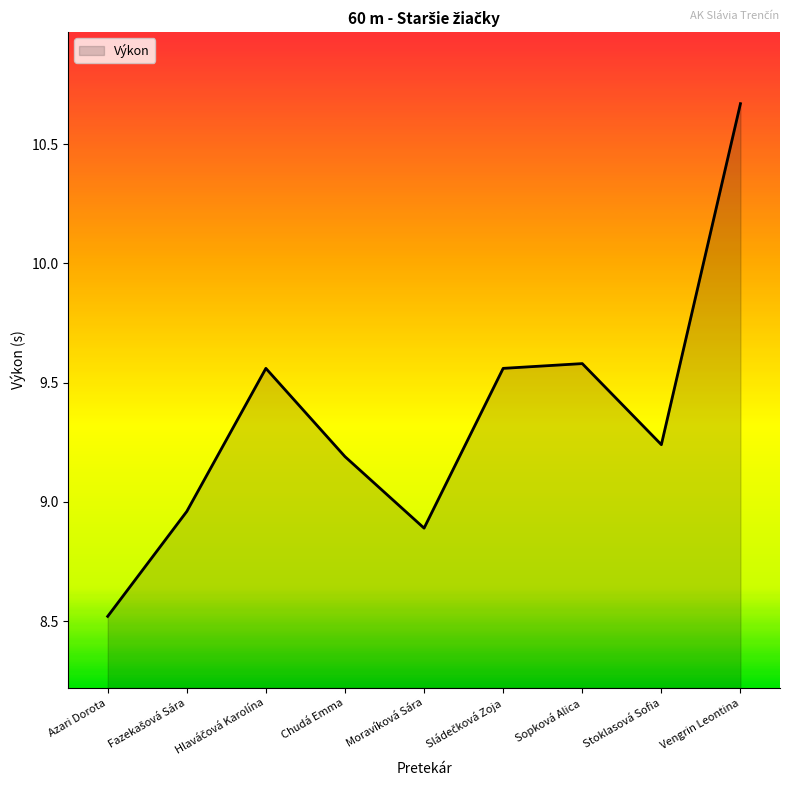

Read the value at Moravíková Sára.

8.9